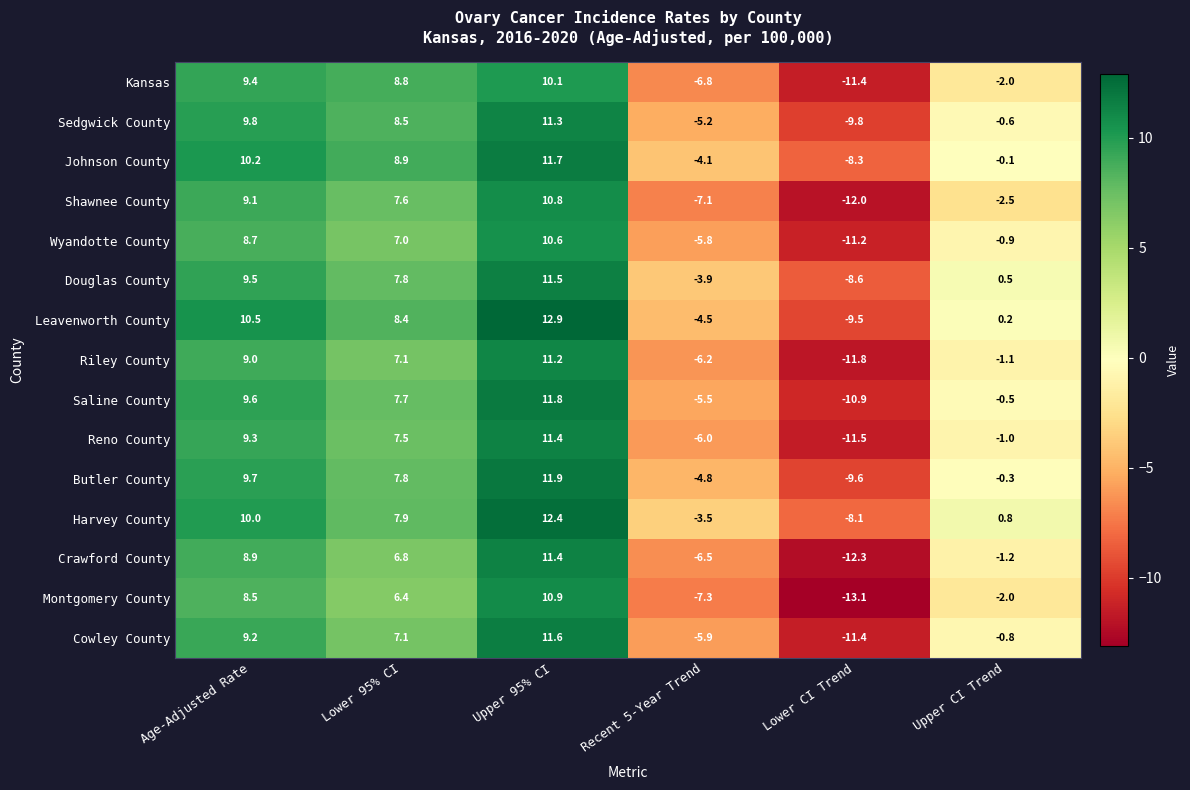

Is it true that Johnson County equals 5.2 at Lower 95% CI?

False